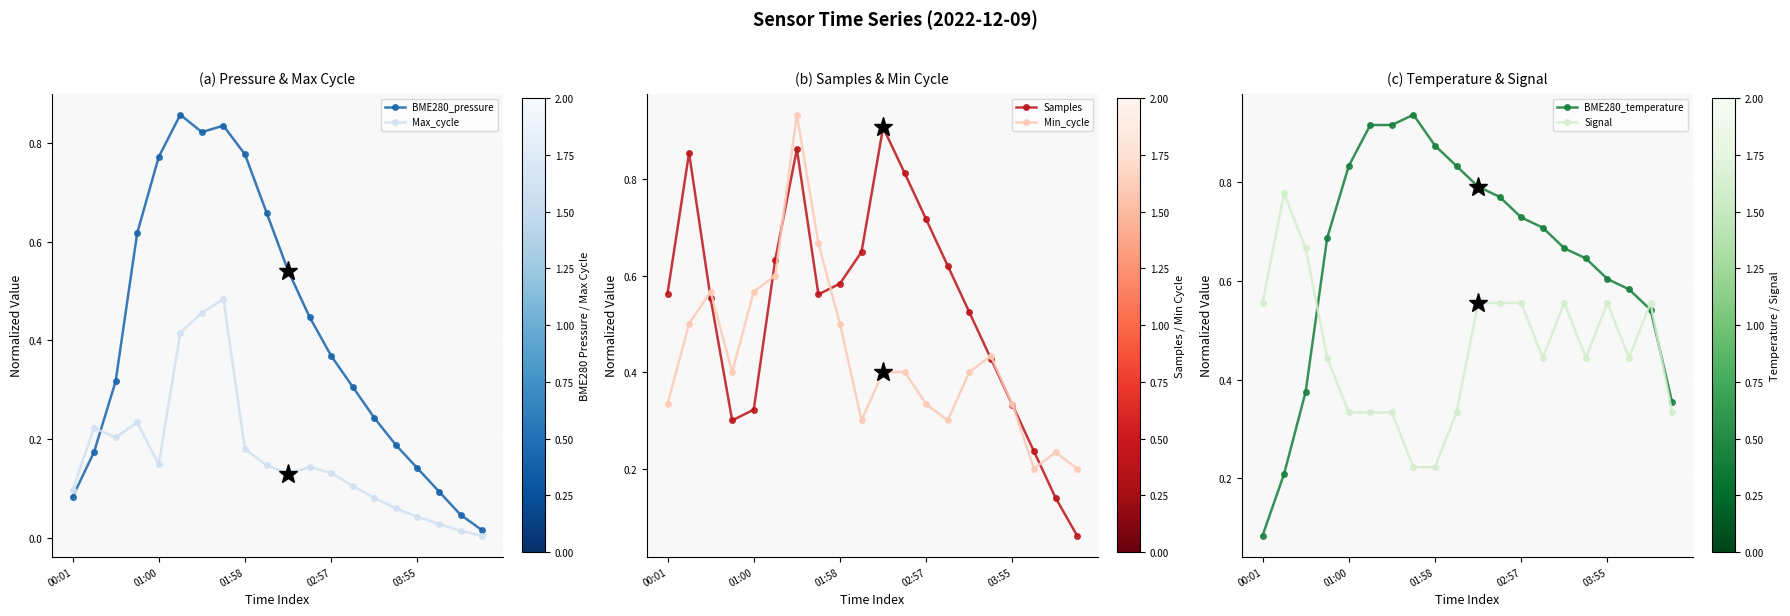

Is the value of Max_cycle at 01:00 greater than the value of BME280_pressure at 02:57?

No